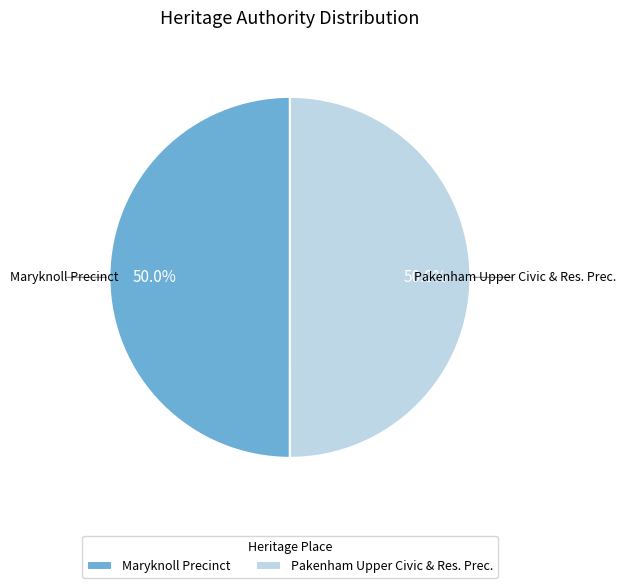

Combined, what portion of the pie is Pakenham Upper Civic & Res. Prec. and Maryknoll Precinct?

100.0%